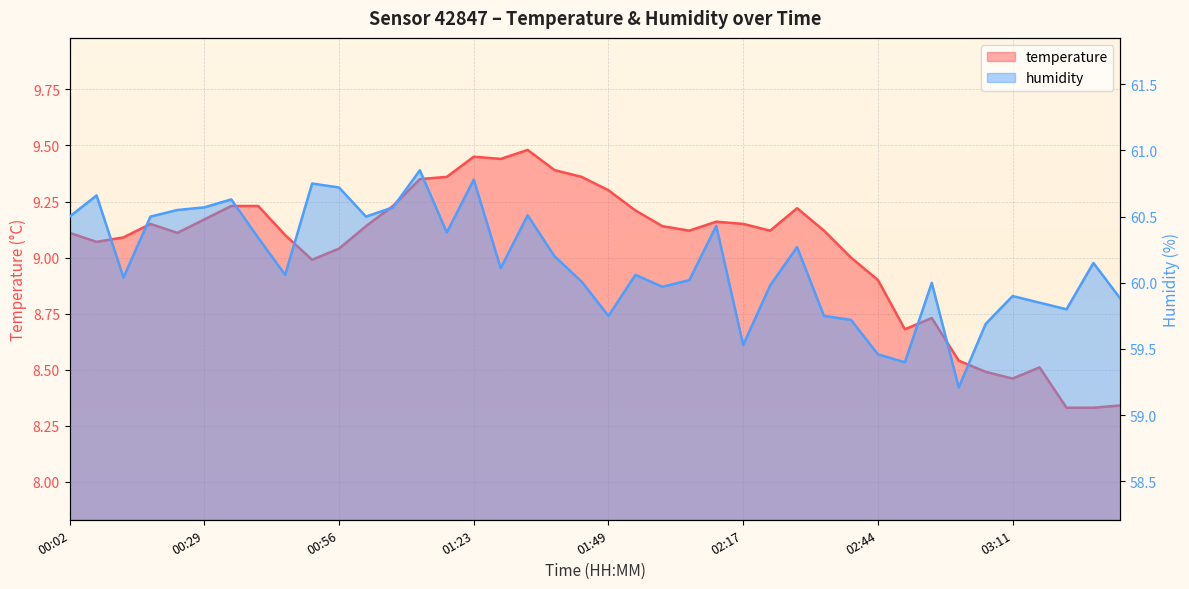

Between 01:33 and 03:21, which series saw the biggest shift?

temperature